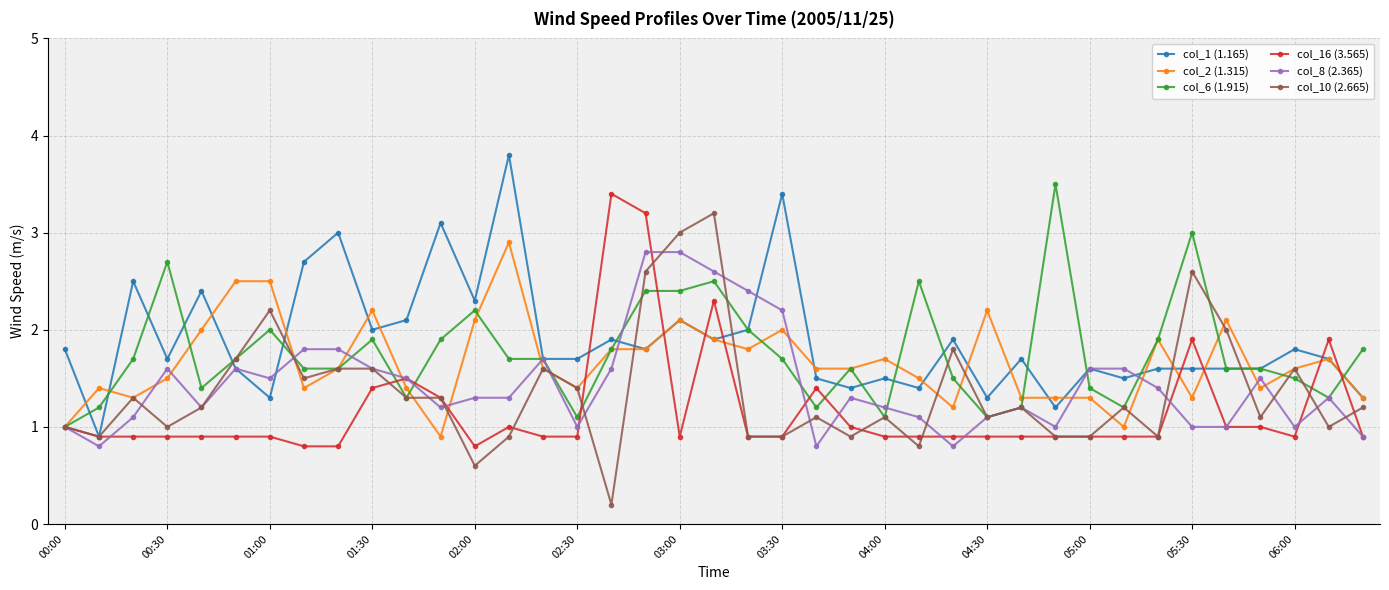

Which series has the largest total across all categories?

col_1 (1.165)